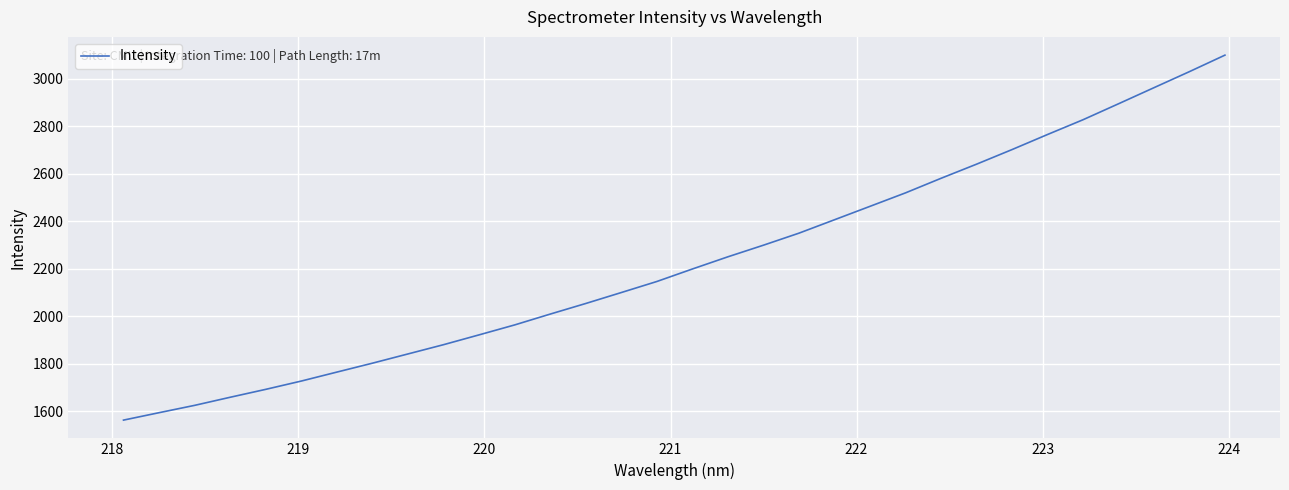

What is the minimum value shown in the chart?

1562.3